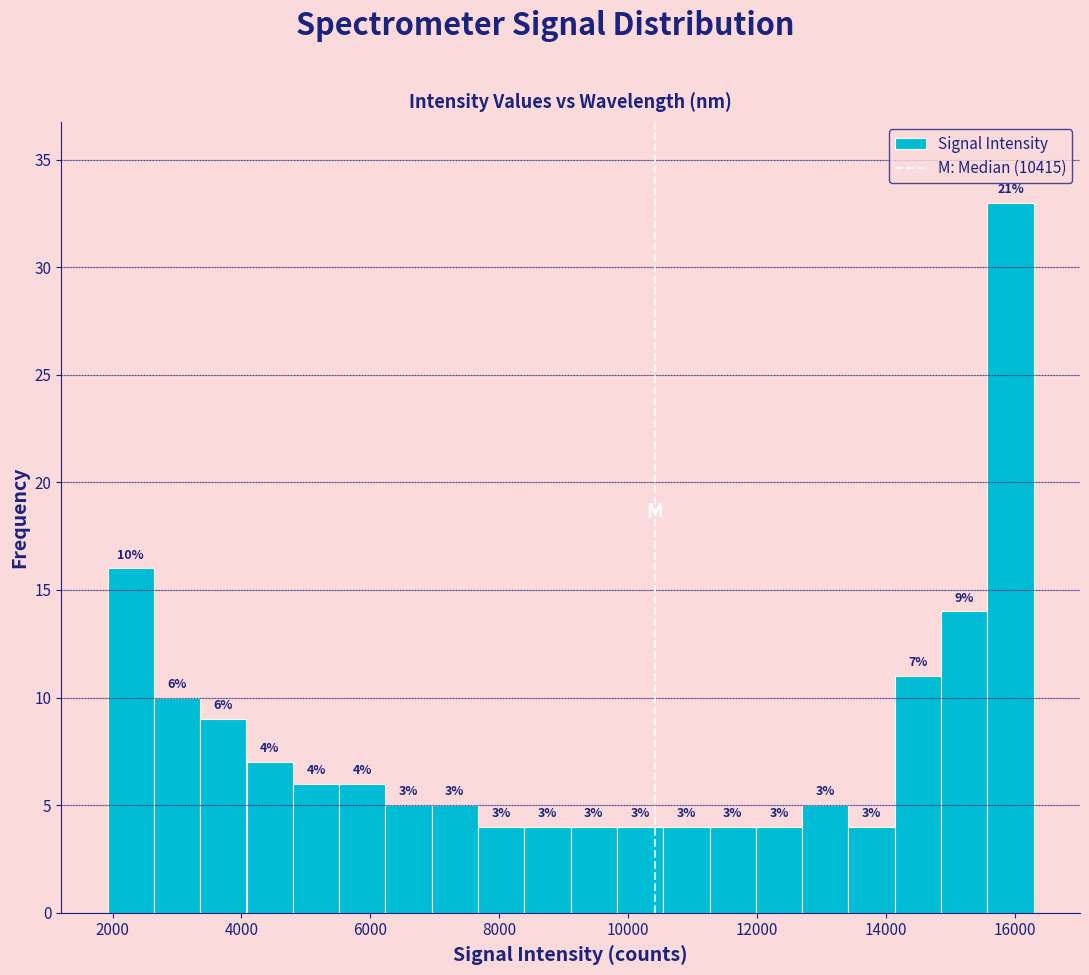

Around what value on the x-axis is the tallest bar? Give the approximate position of its centre, as read against the axis.

16000